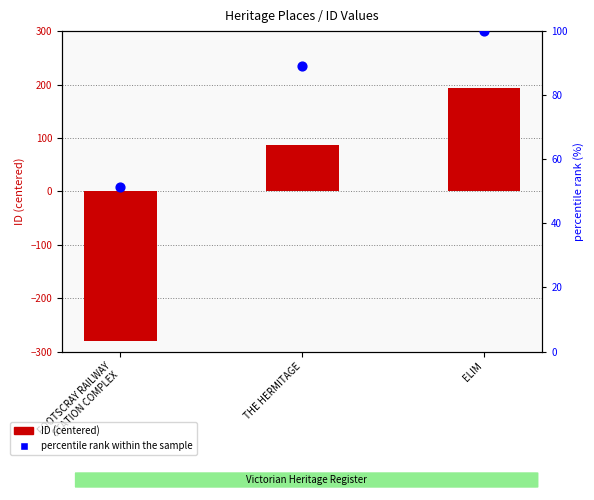

Which series has the widest spread of Y values?

ID (centered)